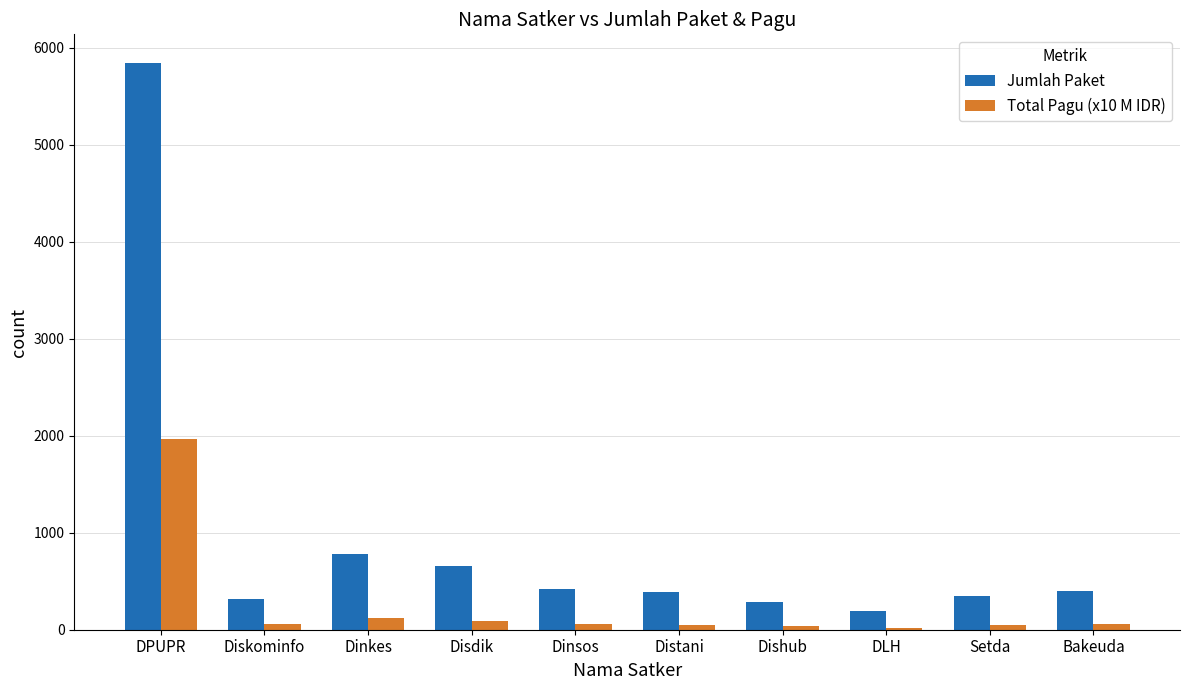

What is the minimum value shown in the chart?

21.0